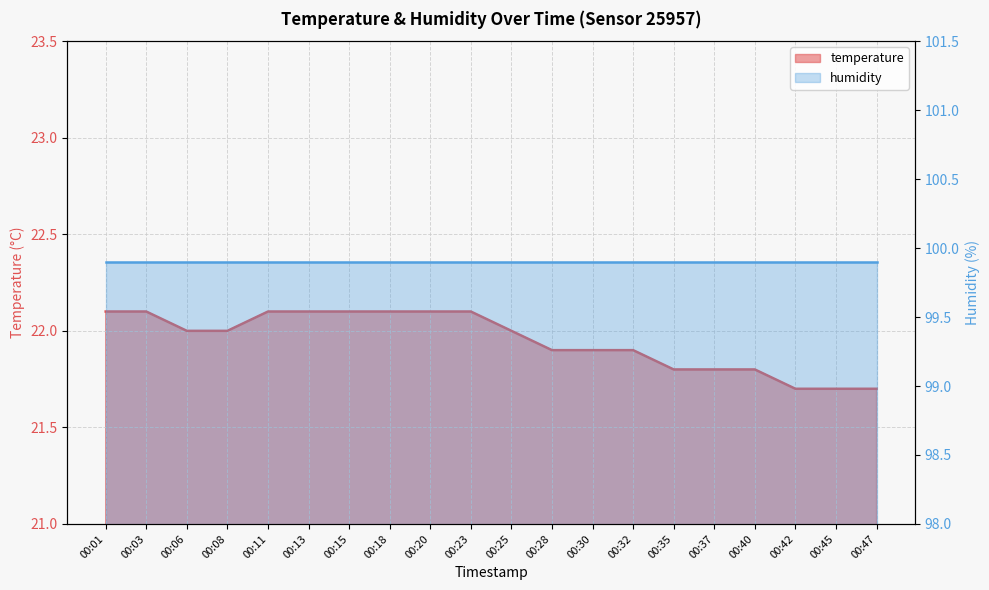

How many values are below 22?

9